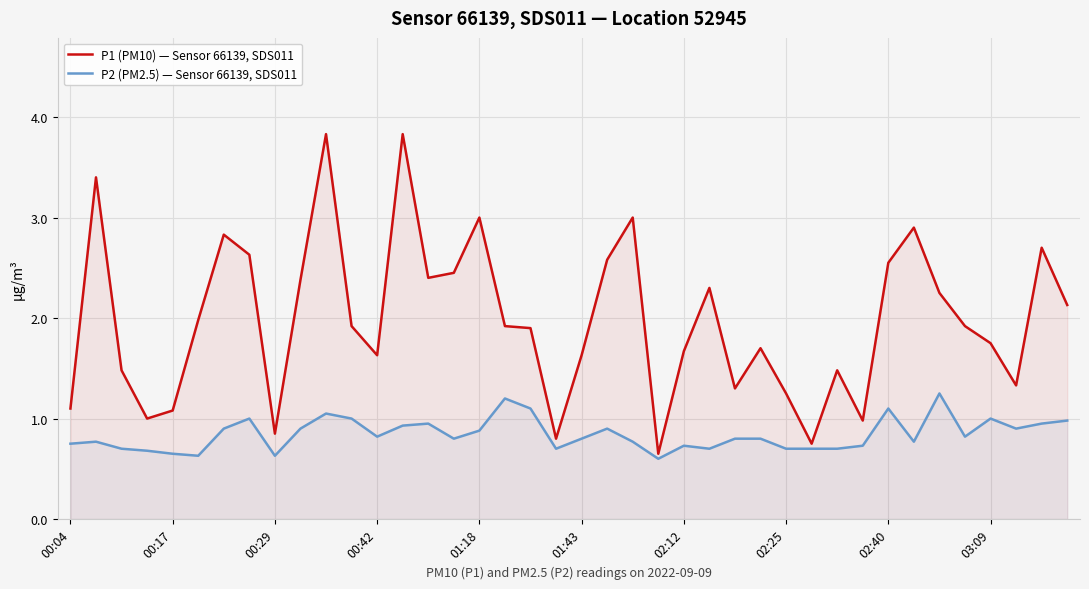

In P1 (PM10) — Sensor 66139, SDS011, how many points are lower than both neighbors (excluding endpoints)?

10